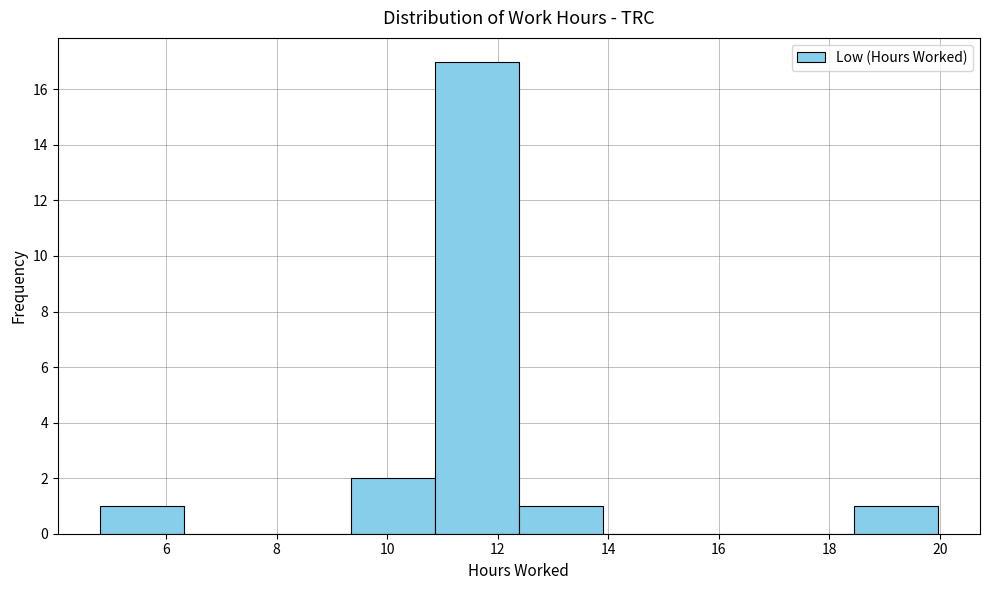

Reading left to right, transcribe this chart: for each bar, give the range it covers on the x-axis and its height. Neither the bar edges nor the heights are printed on the chart, so give them approximately, as read against the axes.

4.8 to 6.4: 1
6.4 to 7.8: 0
7.8 to 9.4: 0
9.4 to 10.8: 2
10.8 to 12.4: 17
12.4 to 14.0: 1
14.0 to 15.4: 0
15.4 to 17.0: 0
17.0 to 18.4: 0
18.4 to 20.0: 1